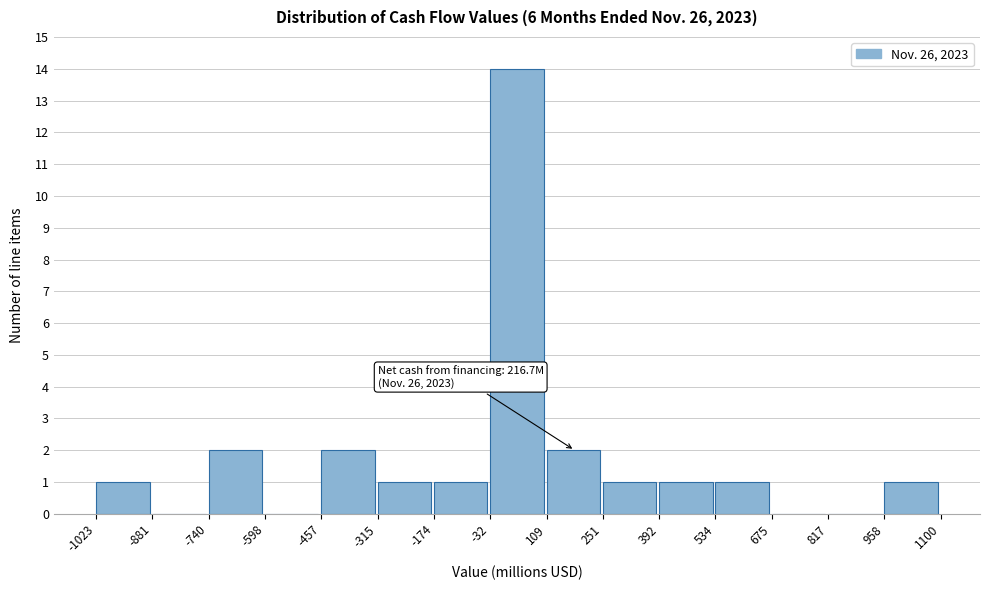

Which range on the x-axis has the tallest bar?

-32 to 109